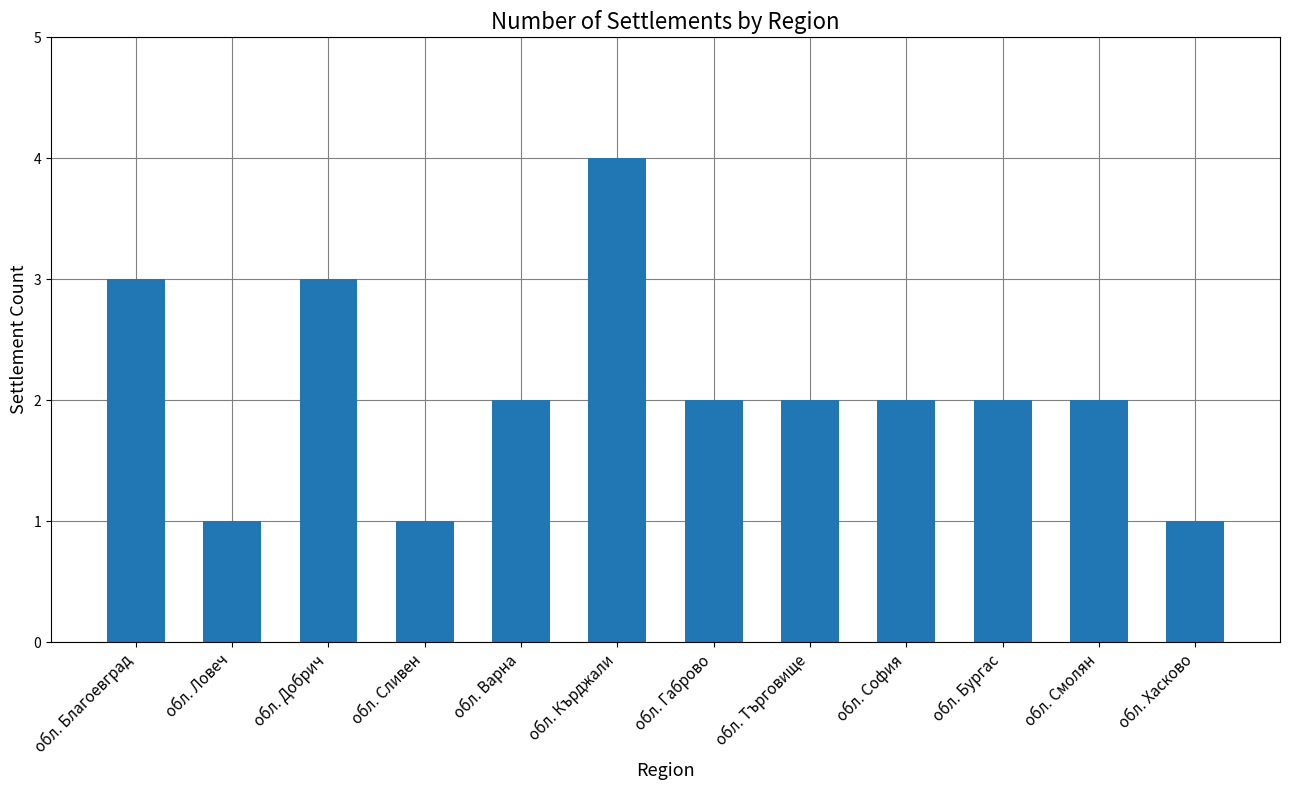

The value at обл. Хасково is 0. True or false?

False